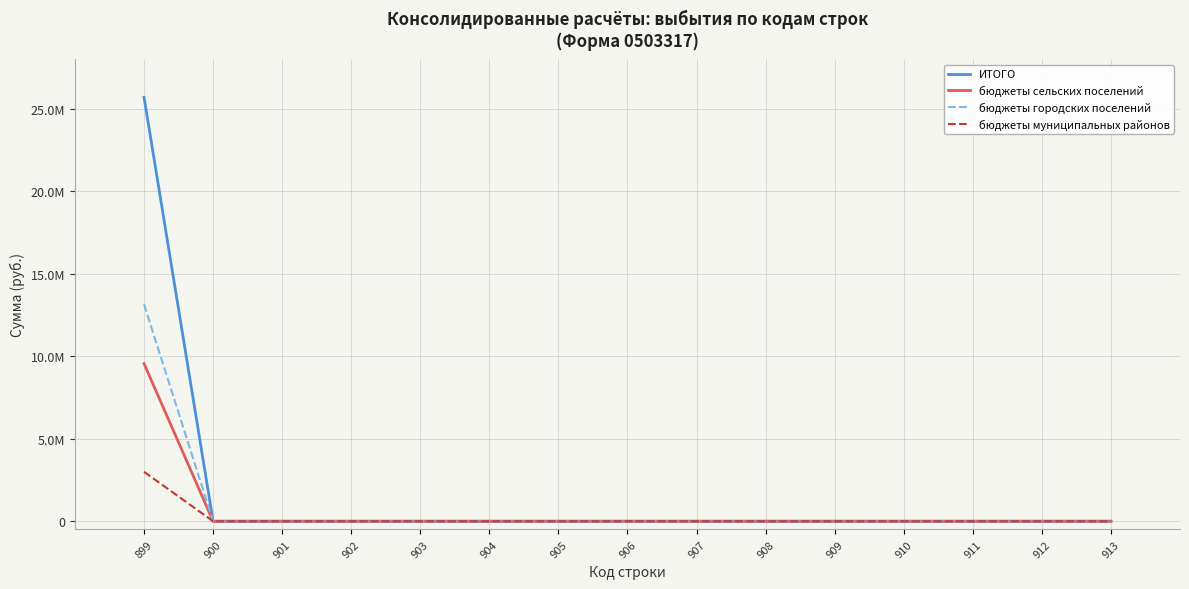

Reading left to right, transcribe all the data shown in this chart.

ИТОГО: 25703017.1	0.0	0.0	0.0	0.0	0.0	0.0	0.0	0.0	0.0	0.0	0.0	0.0	0.0	0.0
бюджеты сельских поселений: 9555457.8	0.0	0.0	0.0	0.0	0.0	0.0	0.0	0.0	0.0	0.0	0.0	0.0	0.0	0.0
бюджеты городских поселений: 13151703.3	0.0	0.0	0.0	0.0	0.0	0.0	0.0	0.0	0.0	0.0	0.0	0.0	0.0	0.0
бюджеты муниципальных районов: 2995856.0	0.0	0.0	0.0	0.0	0.0	0.0	0.0	0.0	0.0	0.0	0.0	0.0	0.0	0.0